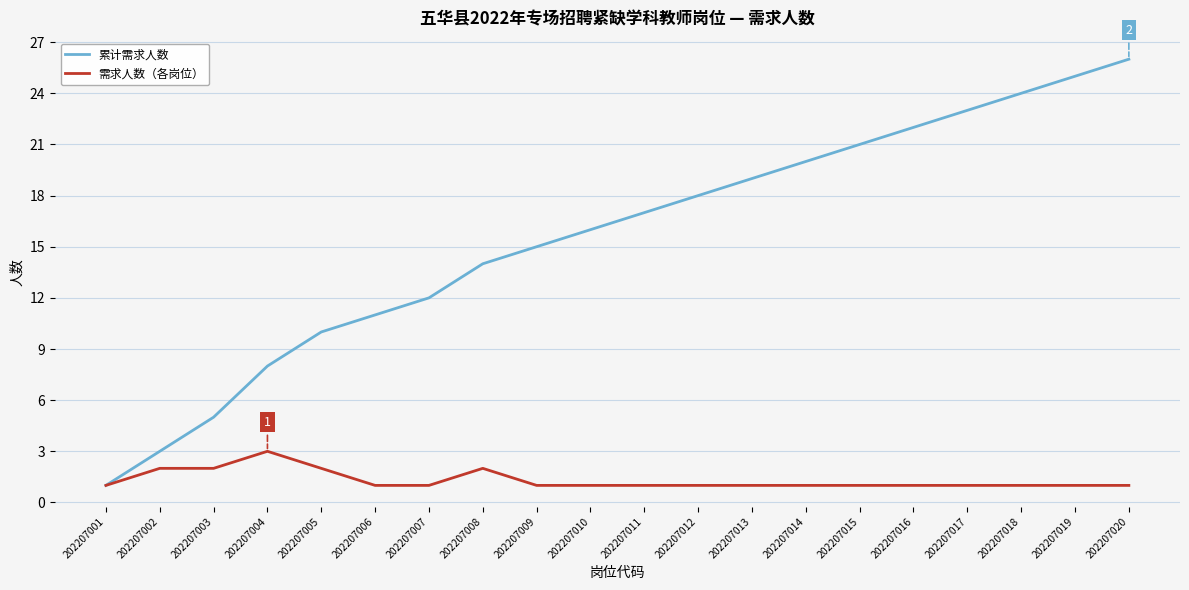

Reading left to right, what are all the values shown in this chart?

累计需求人数: 202207001=1	202207002=3	202207003=5	202207004=8	202207005=10	202207006=11	202207007=12	202207008=14	202207009=15	202207010=16	202207011=17	202207012=18	202207013=19	202207014=20	202207015=21	202207016=22	202207017=23	202207018=24	202207019=25	202207020=26
需求人数（各岗位）: 202207001=1	202207002=2	202207003=2	202207004=3	202207005=2	202207006=1	202207007=1	202207008=2	202207009=1	202207010=1	202207011=1	202207012=1	202207013=1	202207014=1	202207015=1	202207016=1	202207017=1	202207018=1	202207019=1	202207020=1